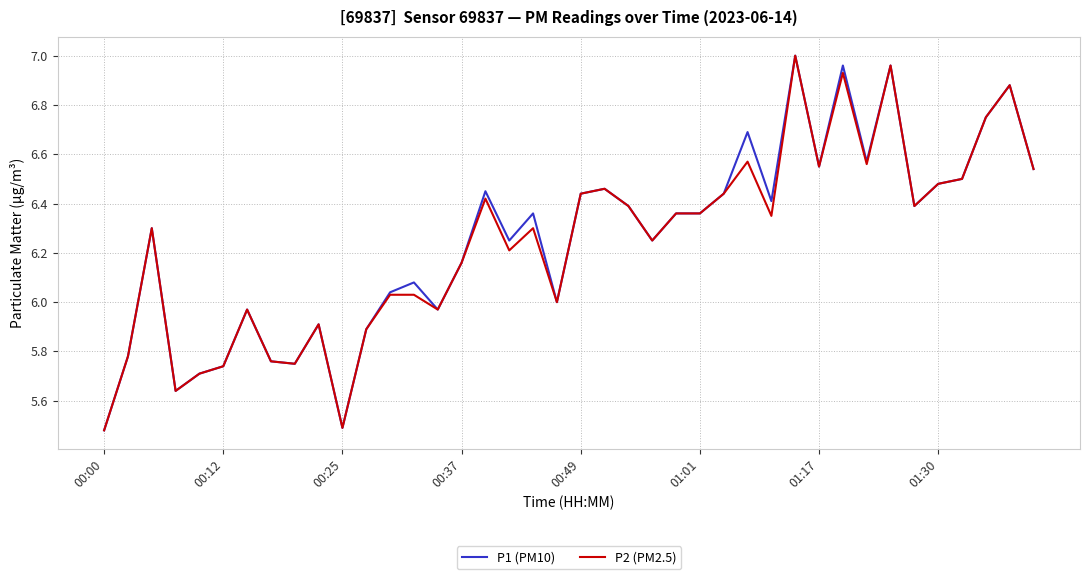

What is the difference between the maximum and minimum values in the P2 (PM2.5) series?

1.5